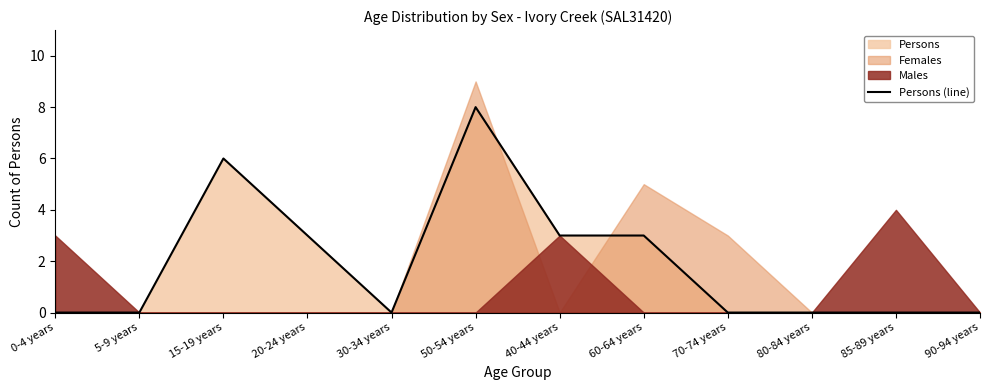

Does the chart display data point markers on the line(s)?

No